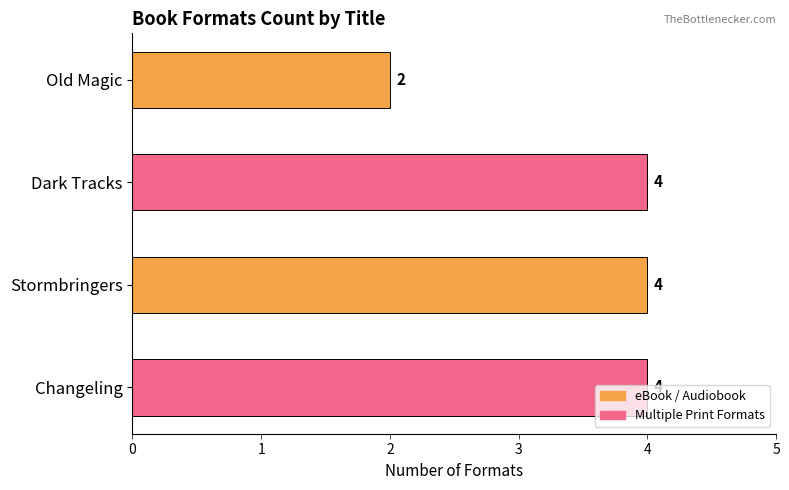

The value at Dark Tracks is 4. True or false?

True